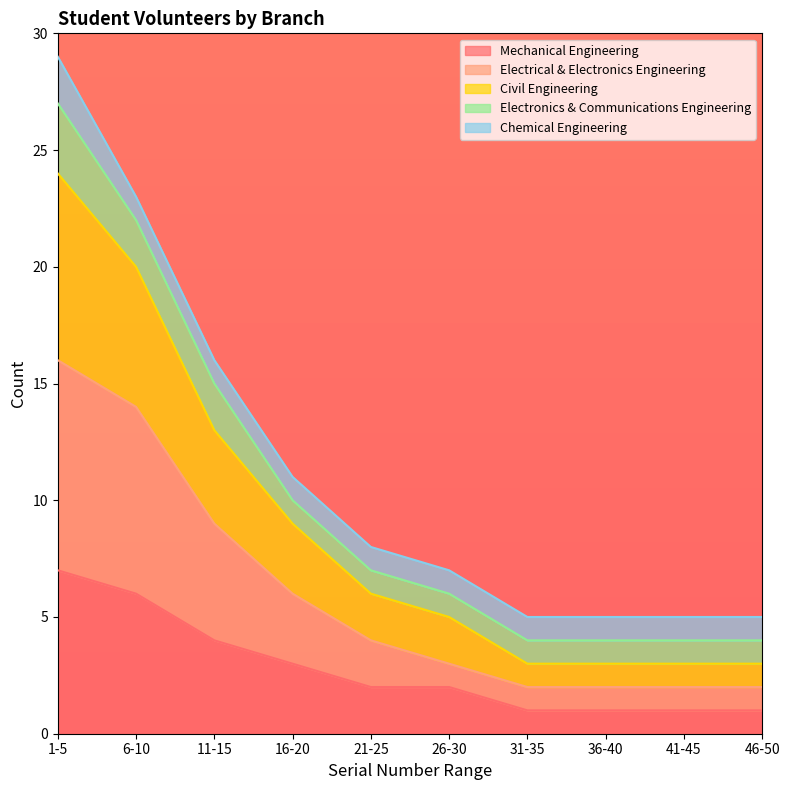

Between 31-35 and 41-45, which series saw the biggest shift?

Mechanical Engineering